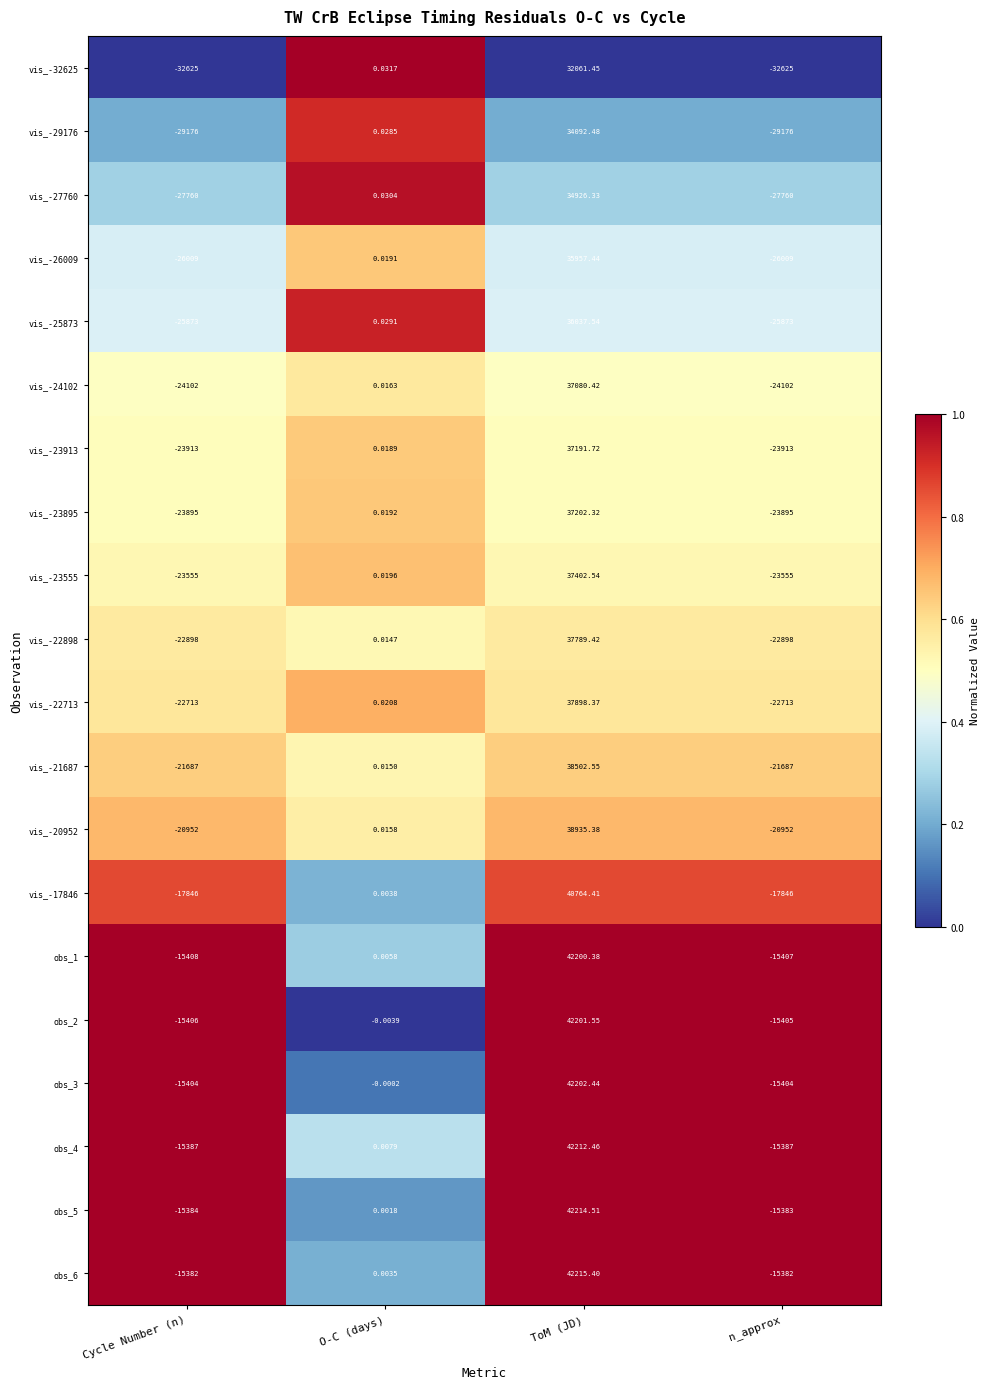

At how many categories does at least one series exceed 0?

2